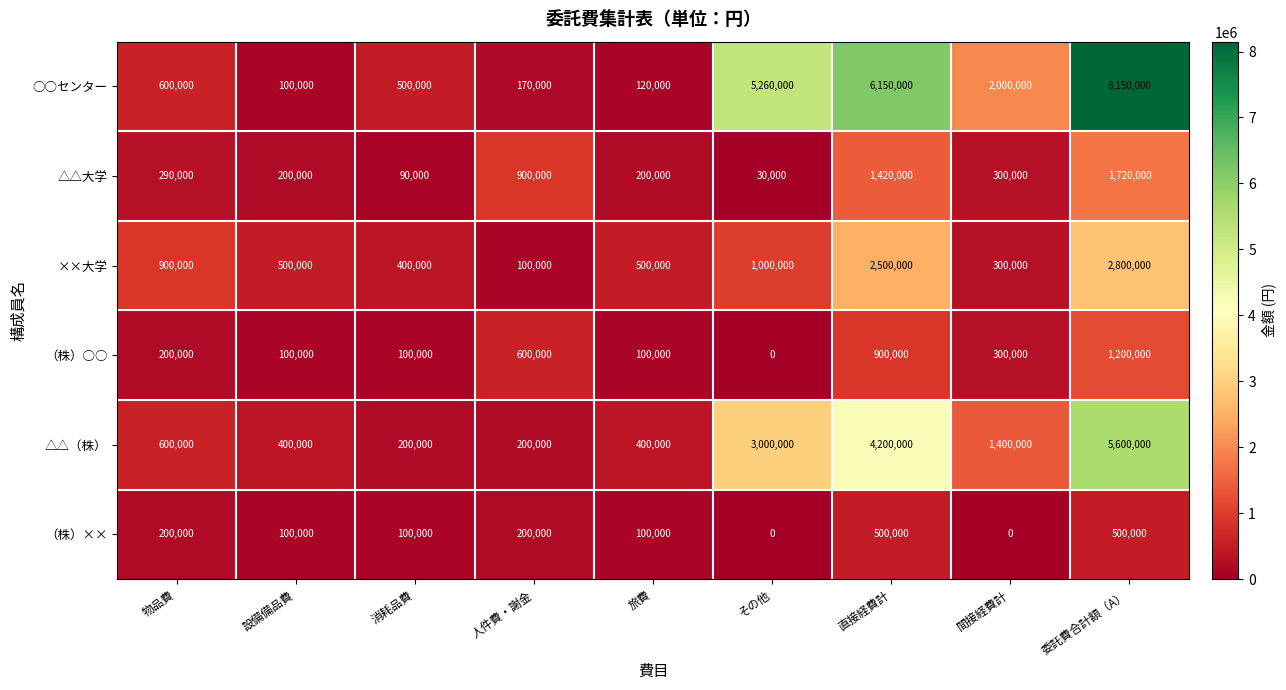

What is the difference between the highest and lowest values at 人件費・謝金?

800000